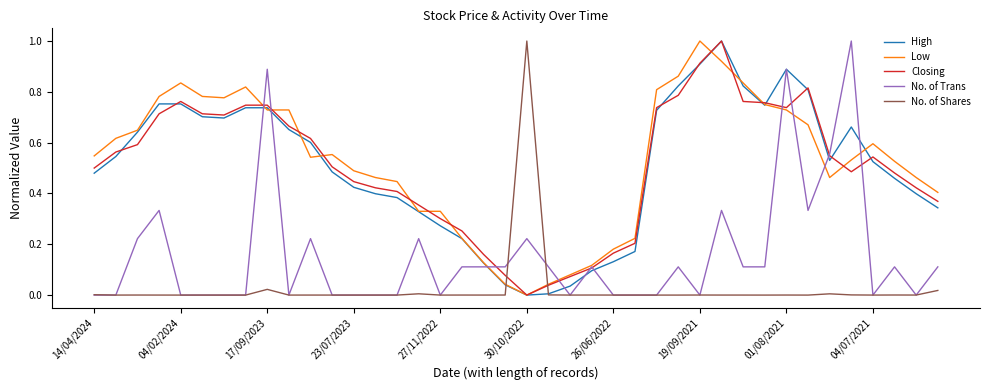

After their last crossing, which series has the higher values: Closing or No. of Shares?

Closing